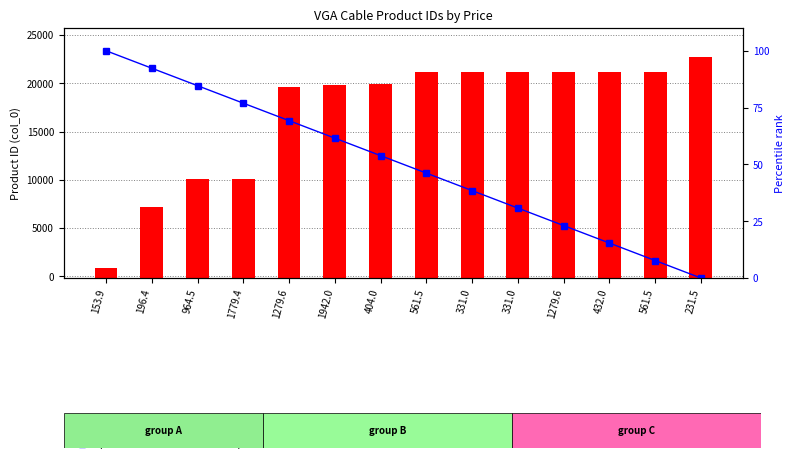

How many groups of bars are there?

14